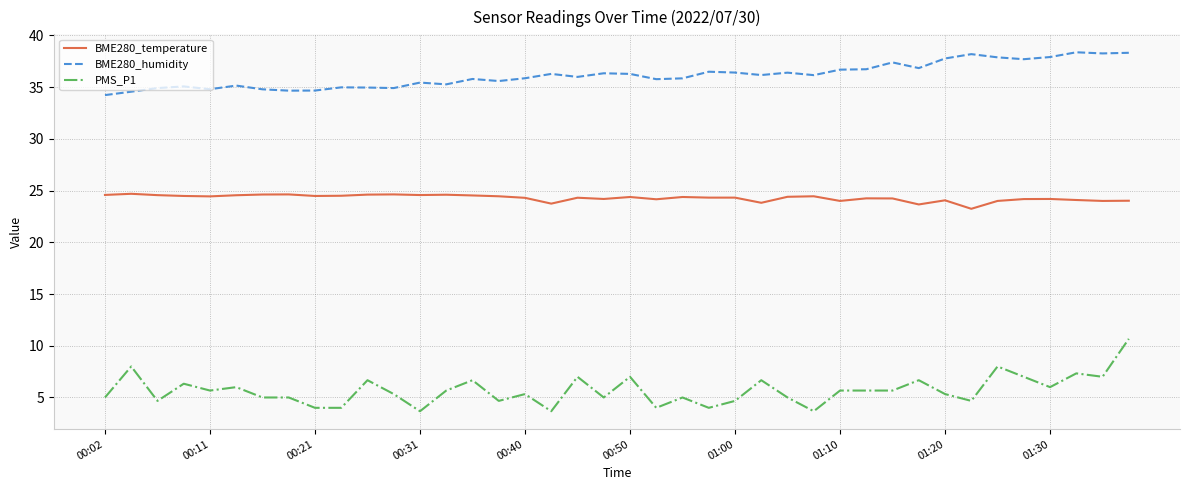

True or false: BME280_temperature and BME280_humidity intersect in this chart.

False